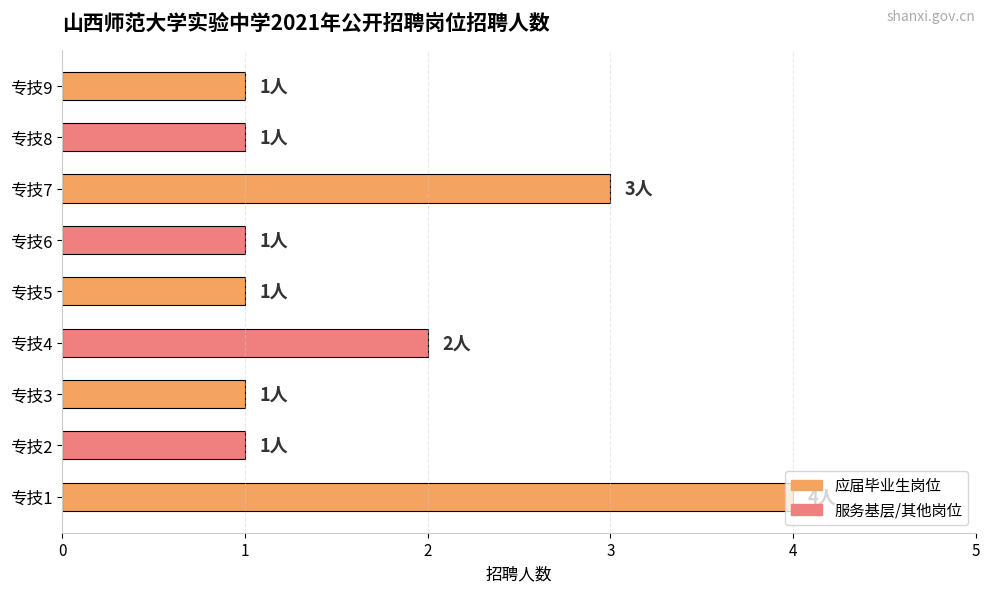

Does the chart contain any negative values?

No